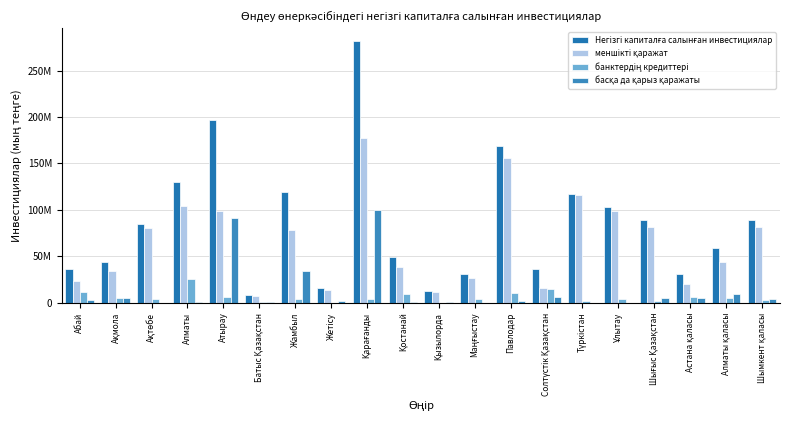

At which label does Негізгі капиталға салынған инвестициялар reach its peak?

Қарағанды